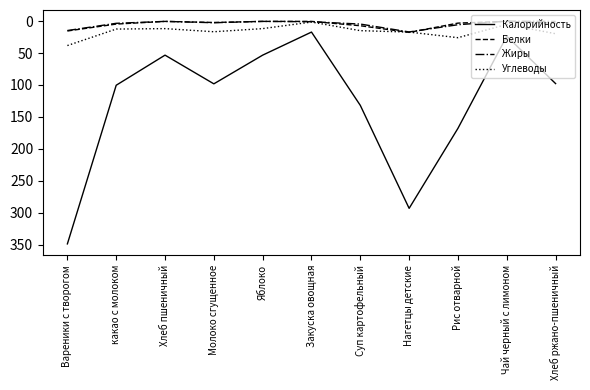

What is the minimum value shown in the chart?

0.1